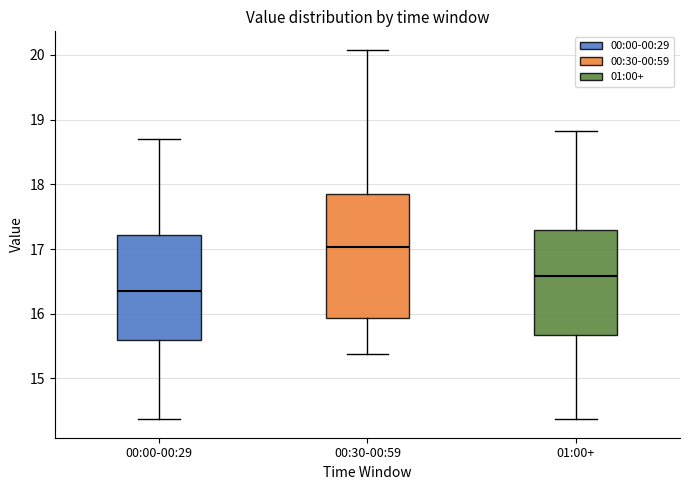

Reading left to right, transcribe this box plot: for each box, give where its median line is, the range the box spans, and where its two whiskers end, as read against the y-axis. The values are not printed on the chart, so give them approximately, as read against the axis.

00:00-00:29: median 16.4, box 15.6 to 17.2, whiskers 14.4 to 18.7
00:30-00:59: median 17.0, box 15.9 to 17.9, whiskers 15.4 to 20.1
01:00+: median 16.6, box 15.7 to 17.3, whiskers 14.4 to 18.8